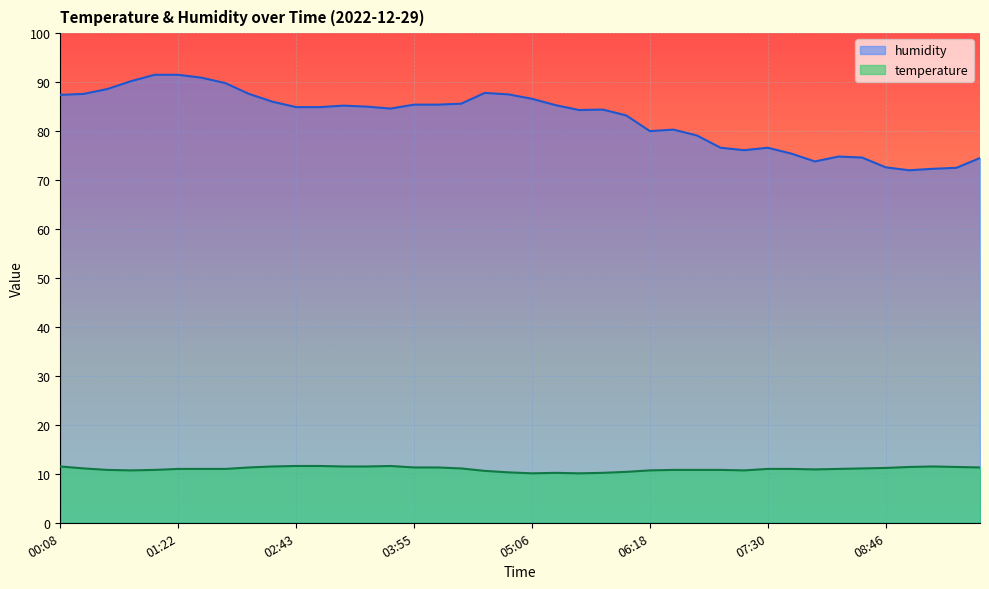

What are all the series names shown in the legend?

humidity, temperature